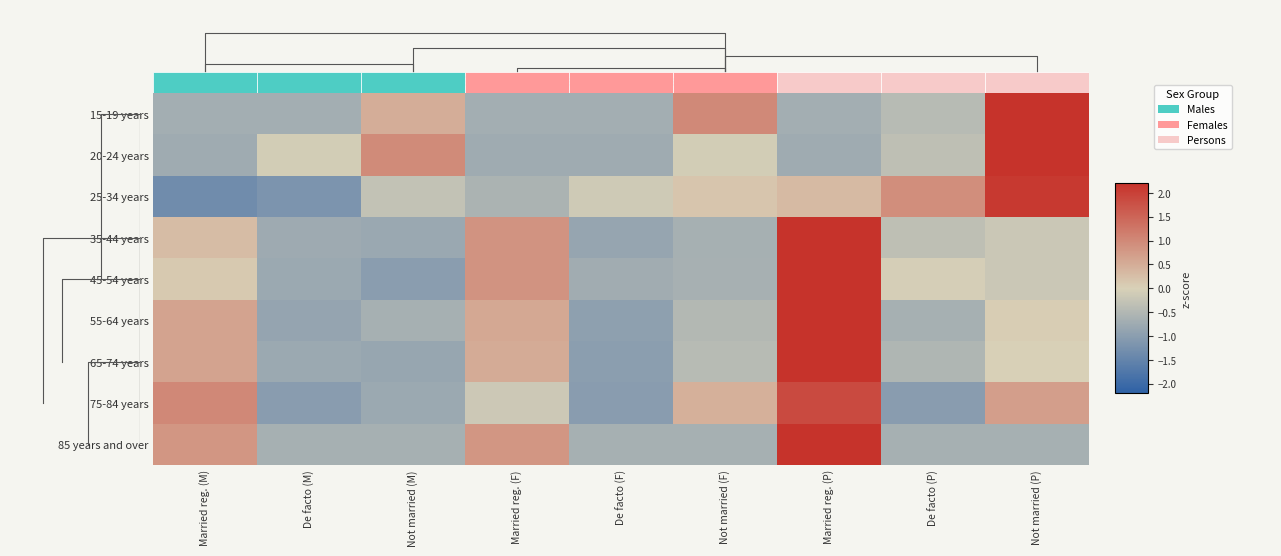

Where is 15-19 years nearest to the value 0?

De facto (P)